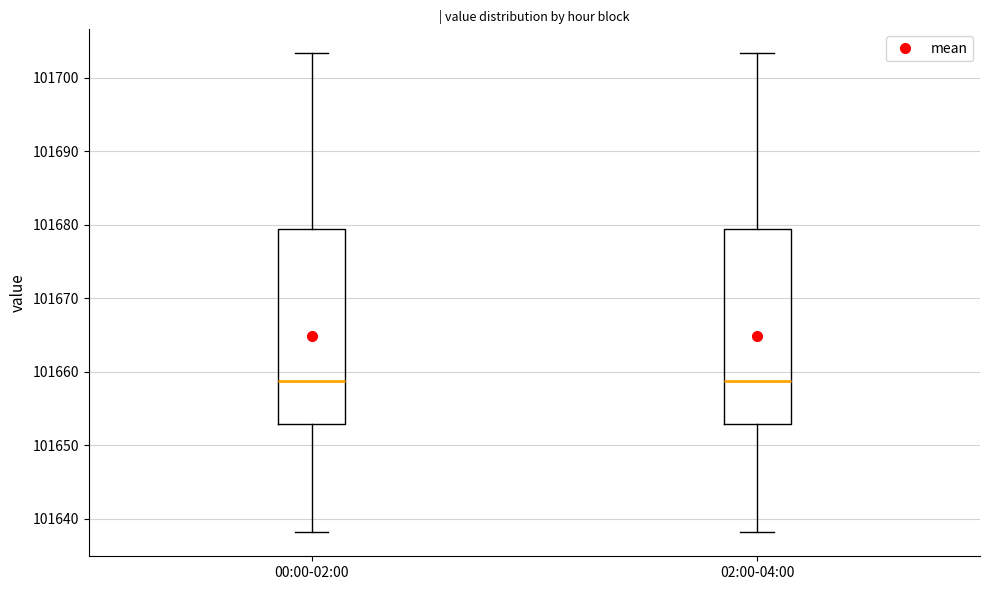

Reading left to right, read every box against the y-axis: the position of its median line, the range the box covers, and the ends of its whiskers. The values are not printed on the chart, so give them approximately, as read against the axis.

00:00-02:00: median 101659, box 101653 to 101679, whiskers 101638 to 101703
02:00-04:00: median 101659, box 101653 to 101679, whiskers 101638 to 101703